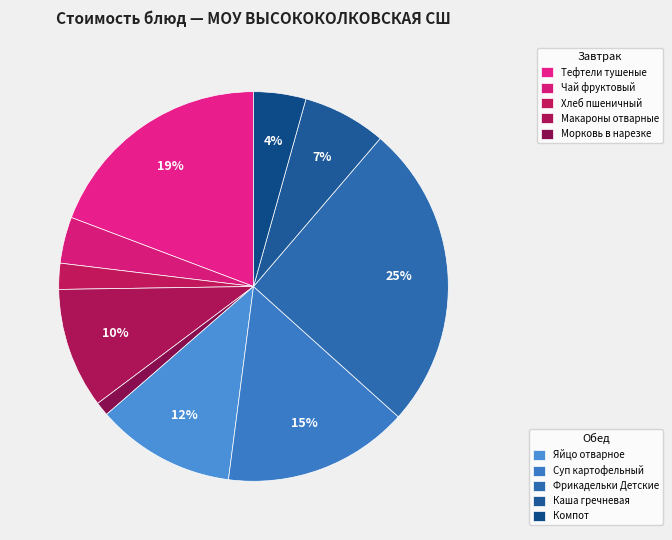

How many segments does this pie chart have?

10